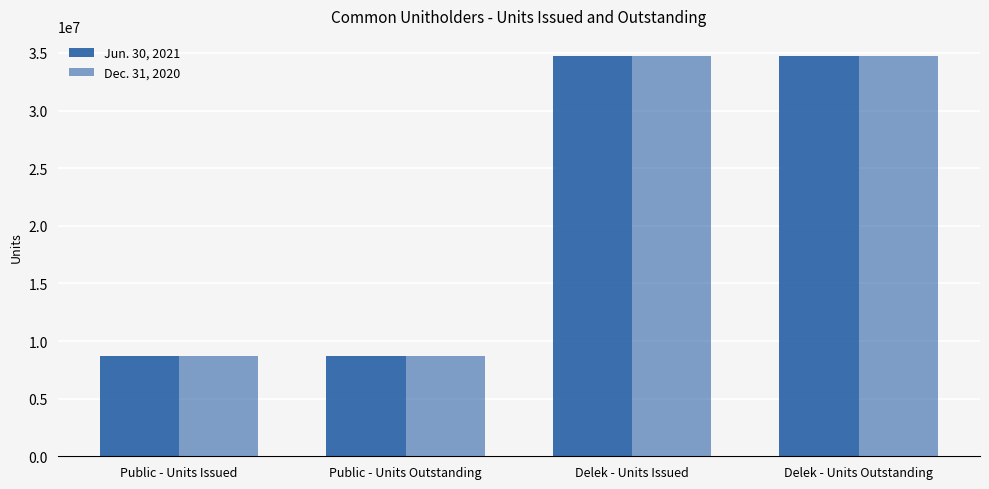

How many bars are there in each group?

2